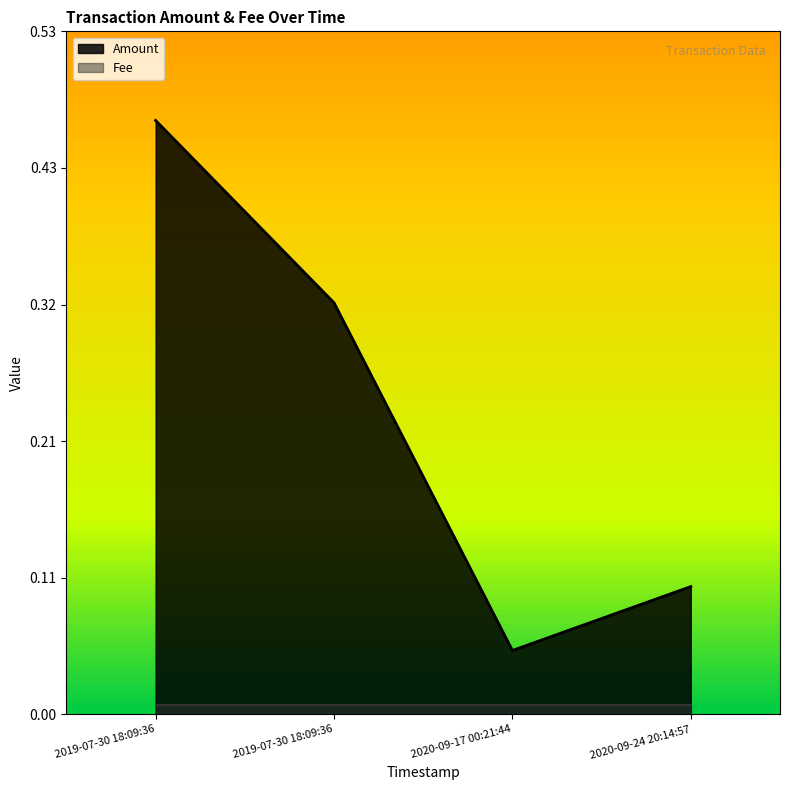

What is the average value?

0.2